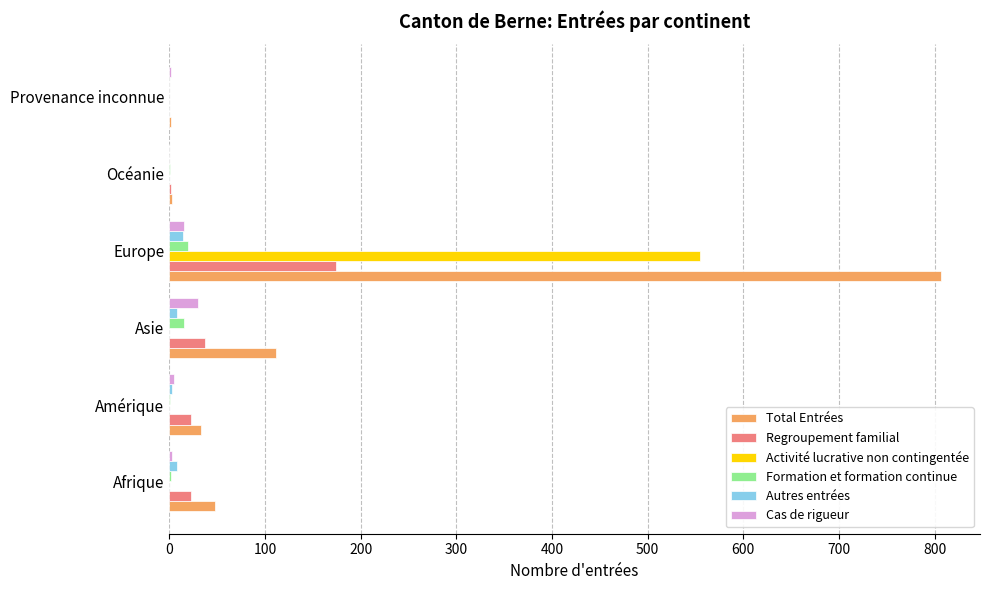

True or false: Activité lucrative non contingentée has a value of 198 at Europe.

False